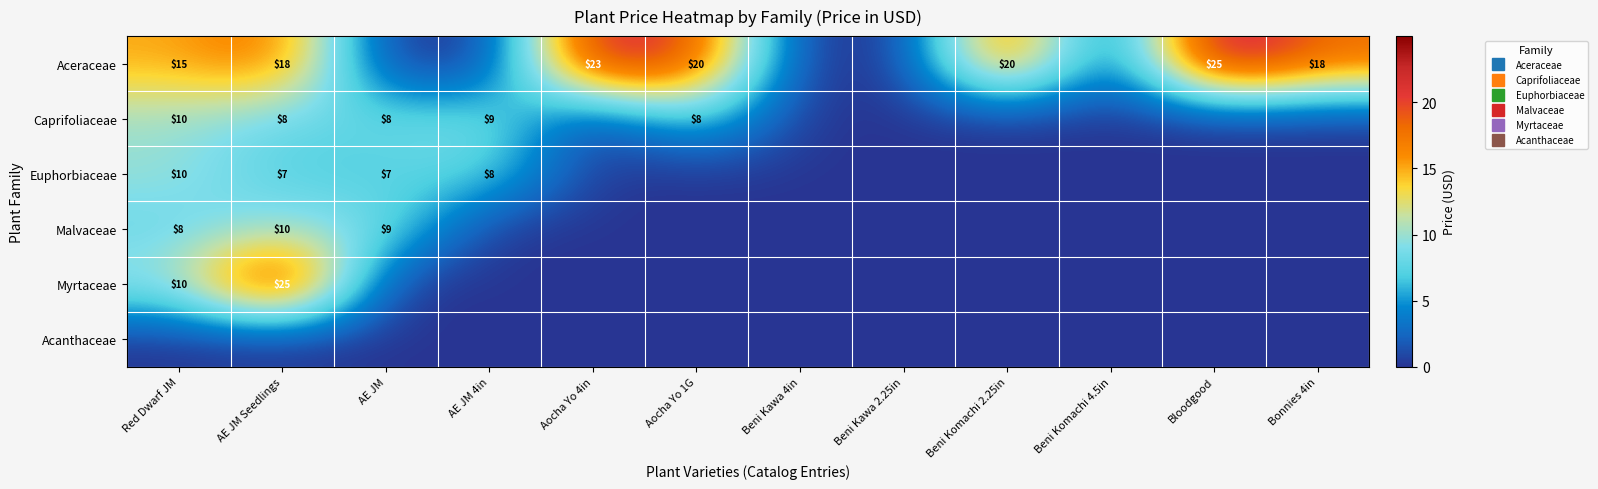

Which category has the highest value in the Aceraceae series?

Bloodgood